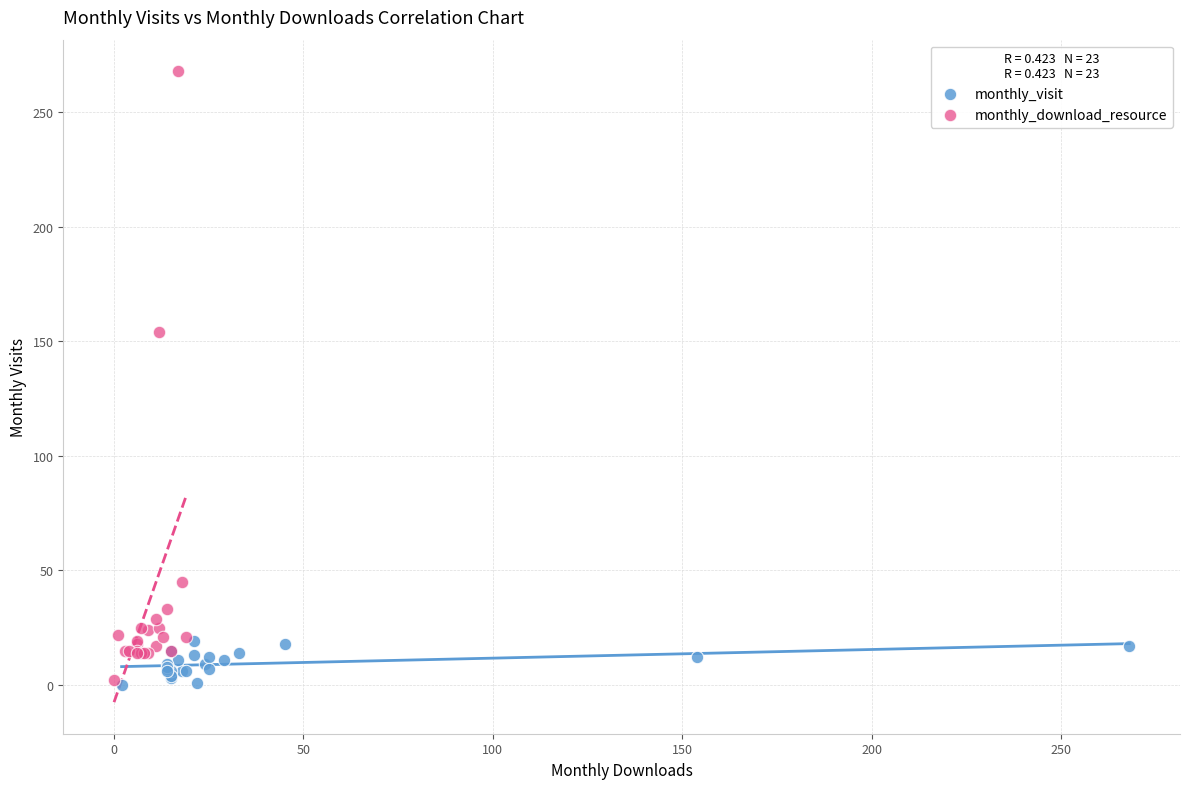

Which series contains the highest Y value?

monthly_download_resource